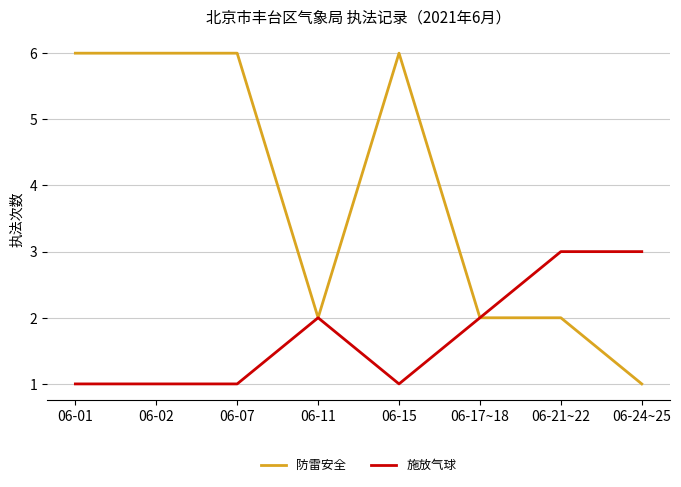

What position from the right is 06-15?

4